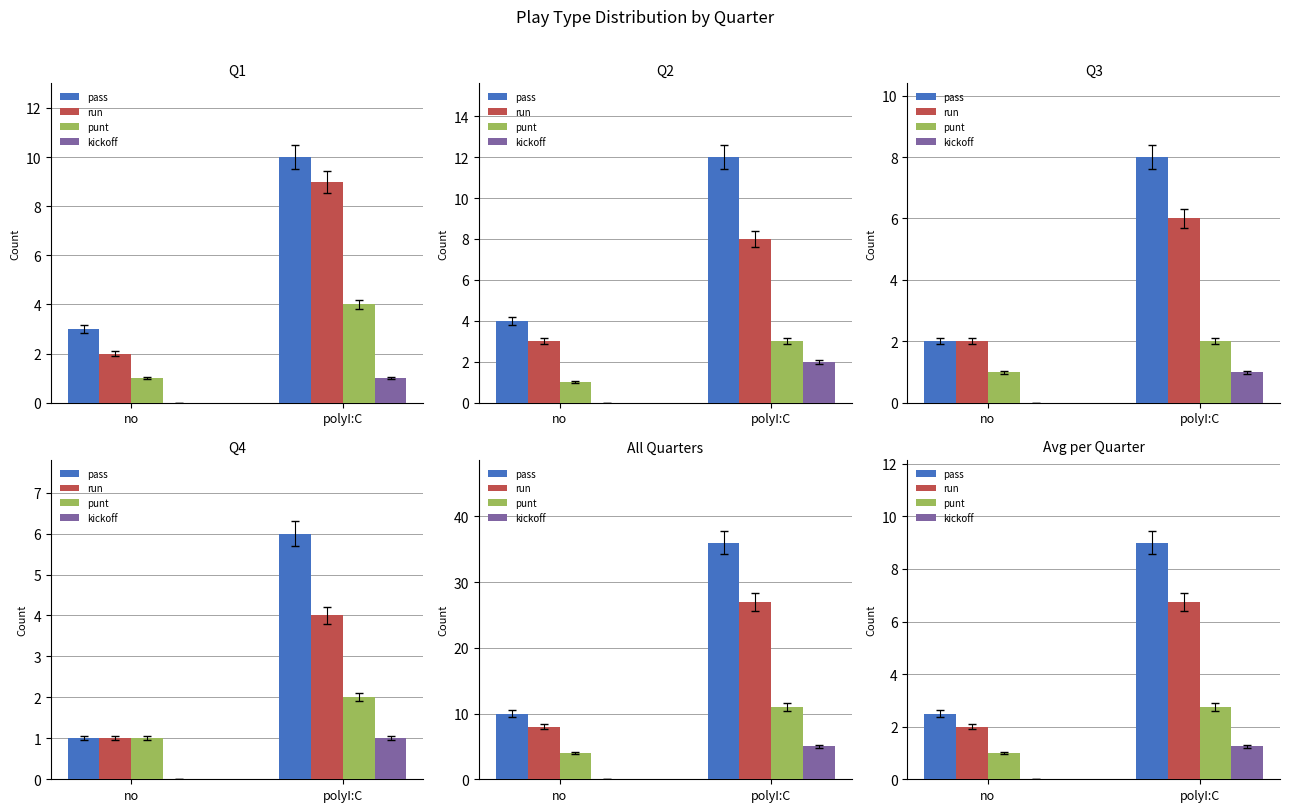

Rank the series by their average value, from highest to lowest.

pass, run, punt, kickoff